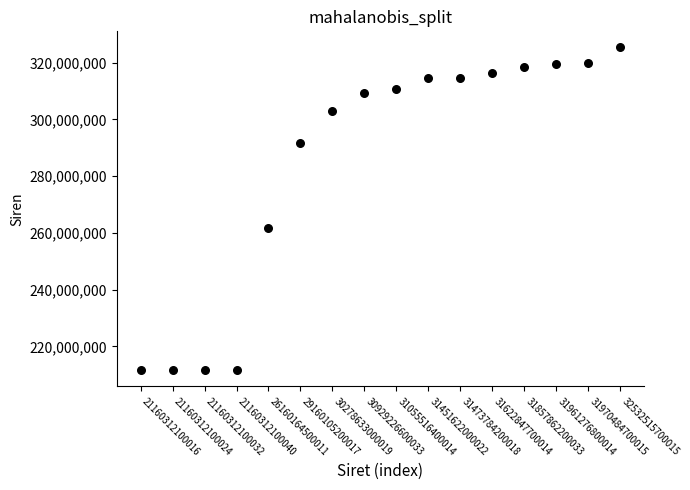

What Y value in the scatter plot is closest to 268464139?

261601645